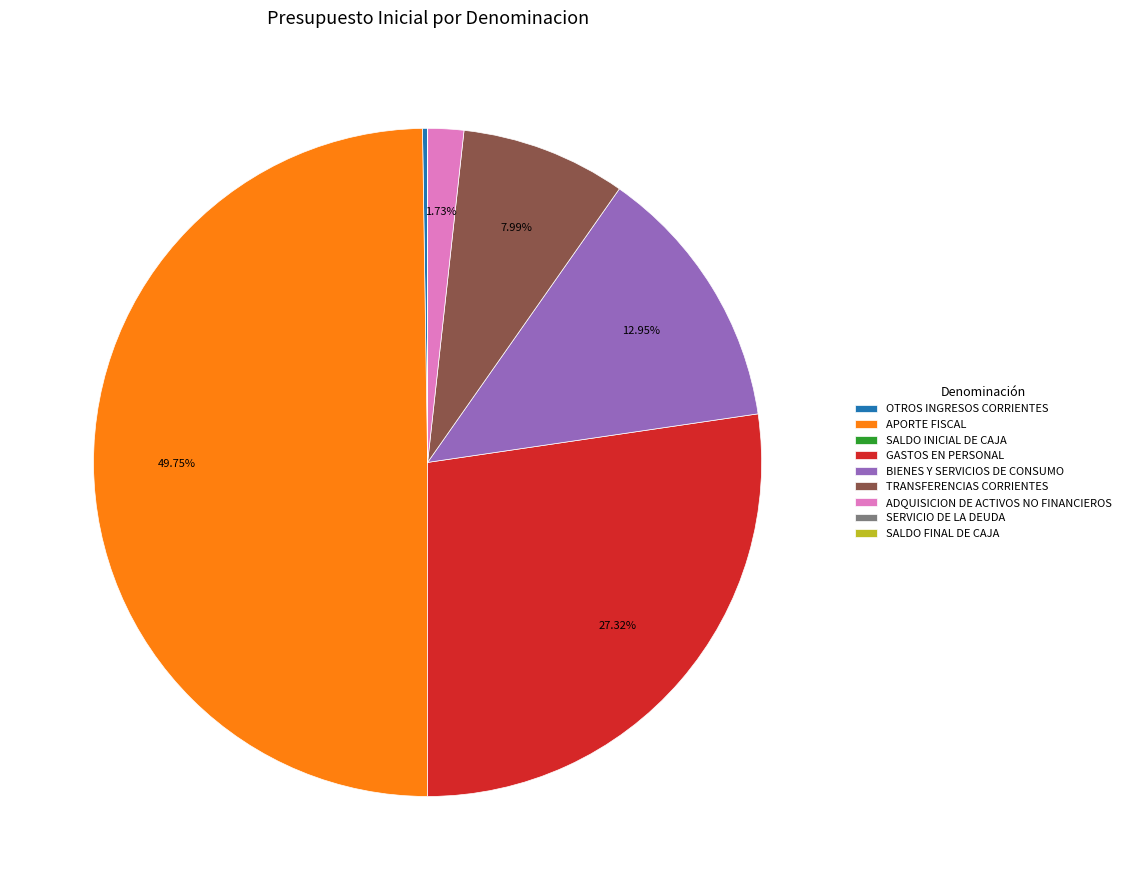

Which category has the biggest portion of the pie?

APORTE FISCAL